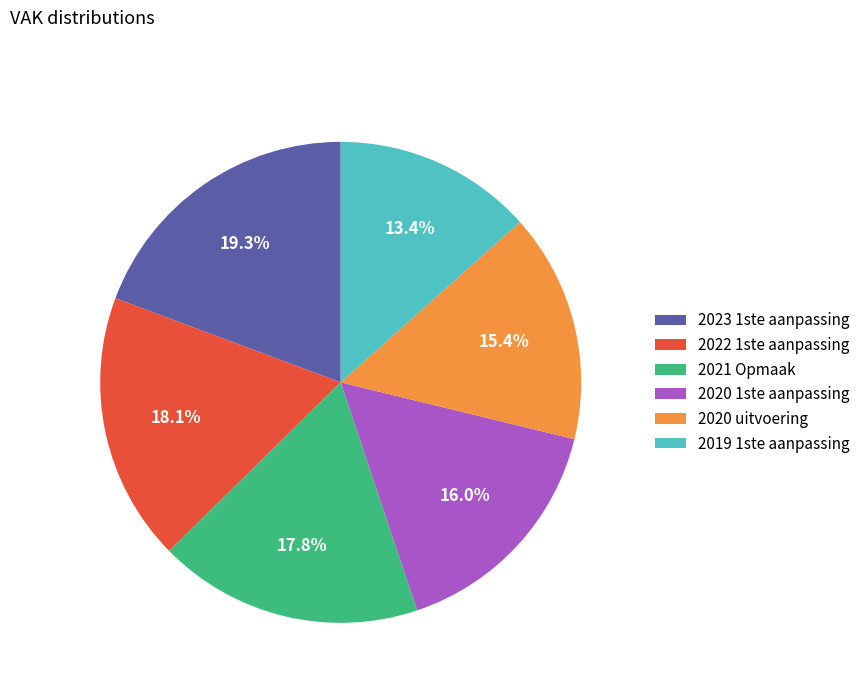

What percentage is NOT represented by 2022 1ste aanpassing?

81.9%